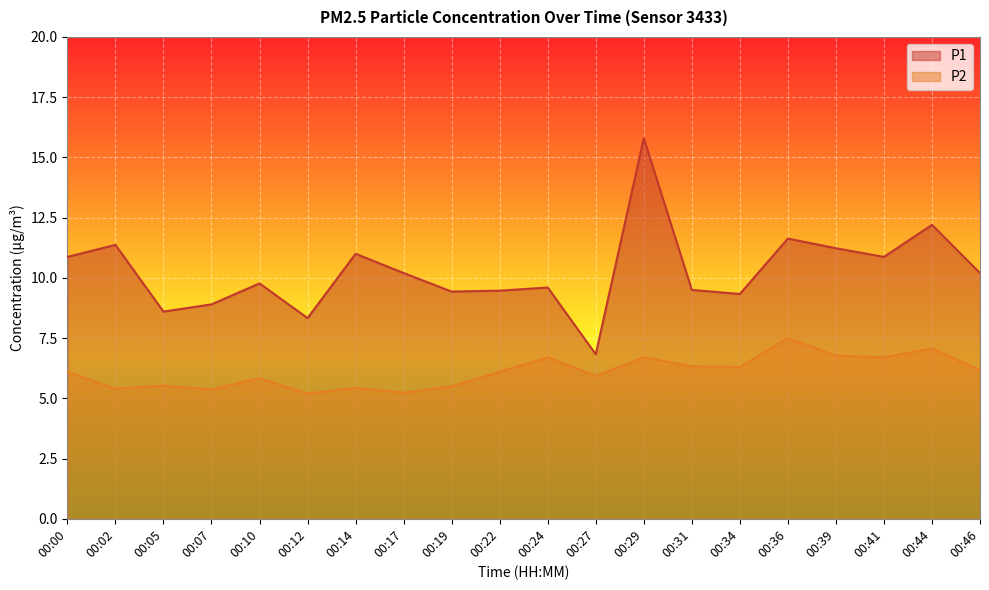

How many categories are shown in the chart?

20